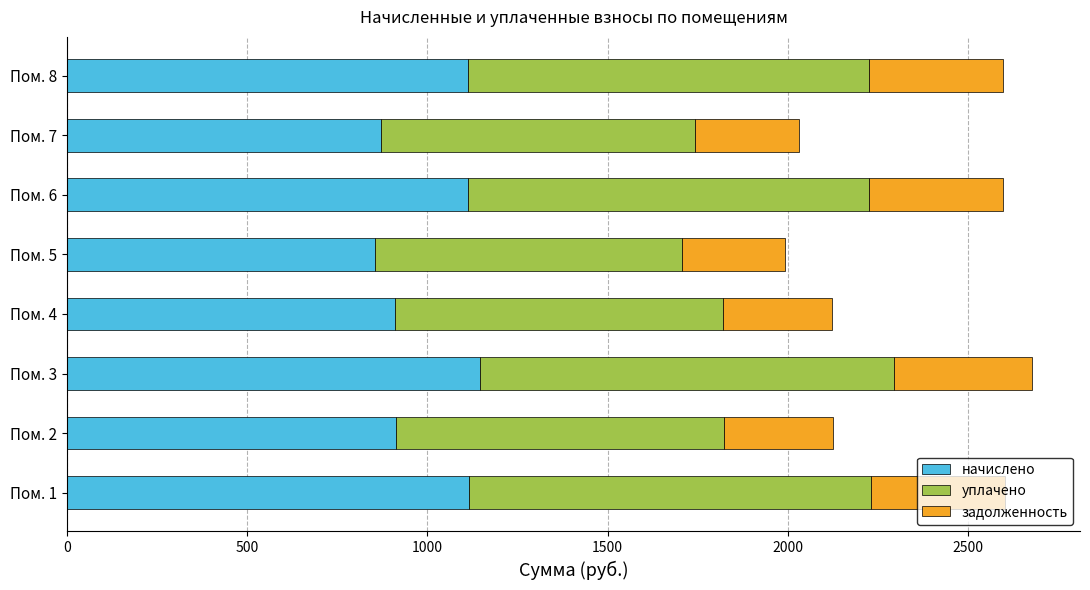

What is the total value across all series at Пом. 2?

2126.1